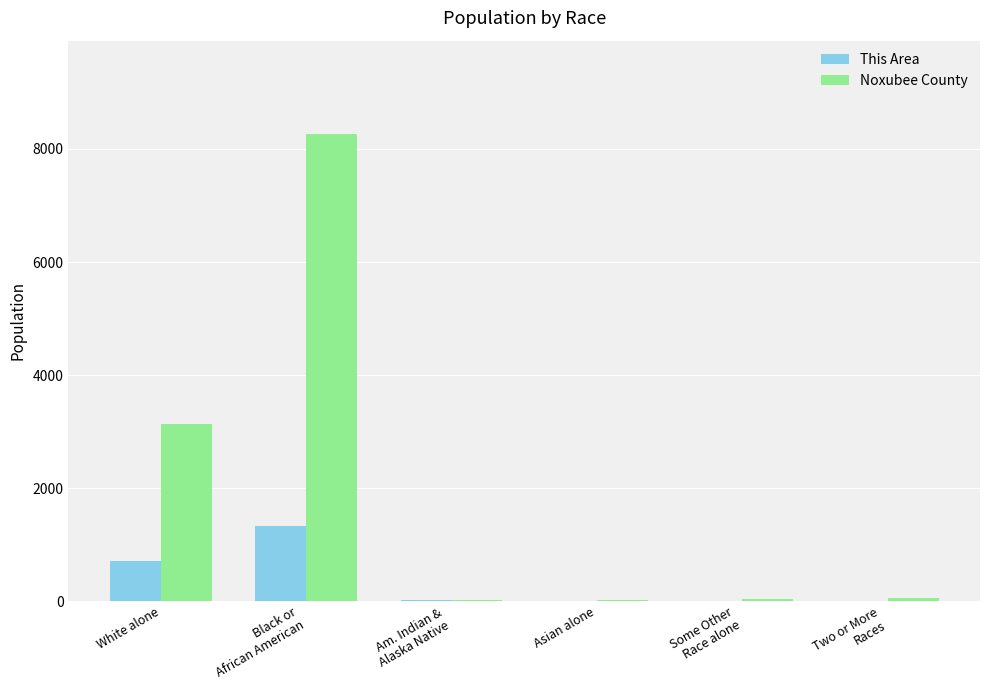

Where is Noxubee County nearest to the value 4141?

White alone